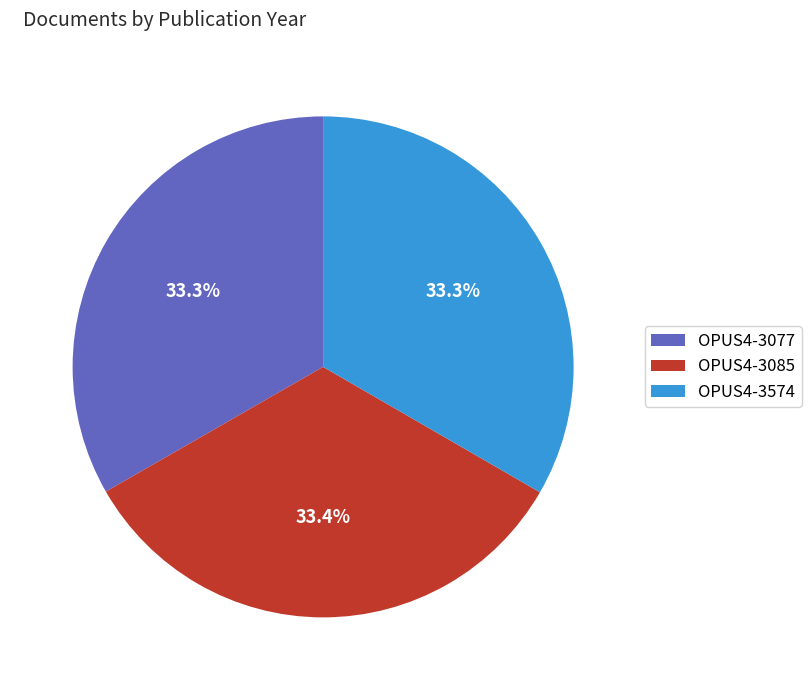

Is the sum of OPUS4-3077 and OPUS4-3574 greater than half?

Yes